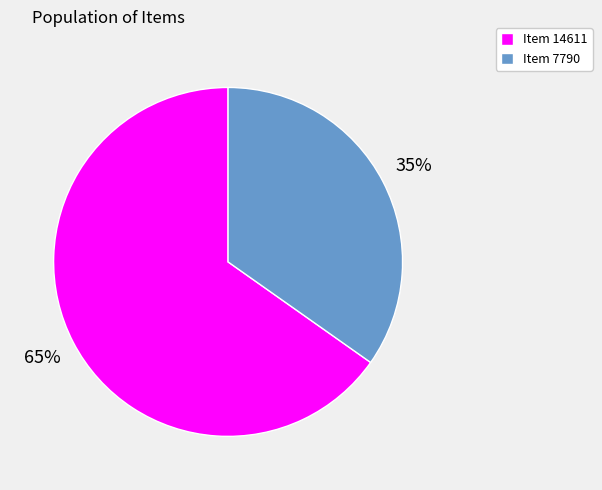

To the nearest percent, what percentage of the pie is Item 14611?

65%